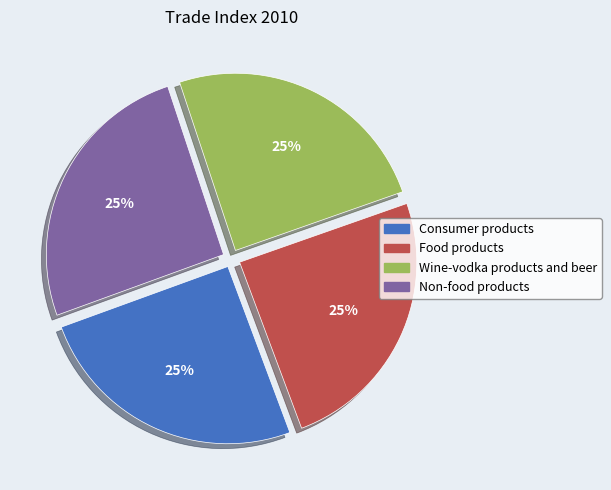

What percentage is the Food products slice, to the nearest percent?

25%